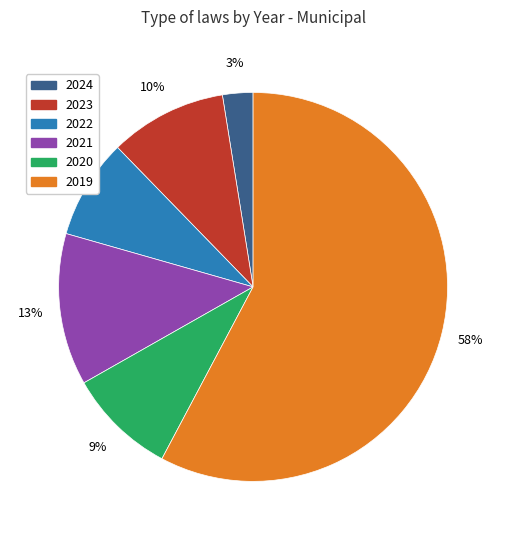

Which has a higher value, 2021 or 2023?

2021